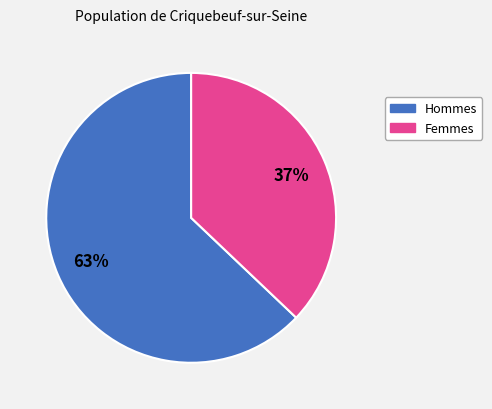

Which has a higher value, Femmes or Hommes?

Hommes